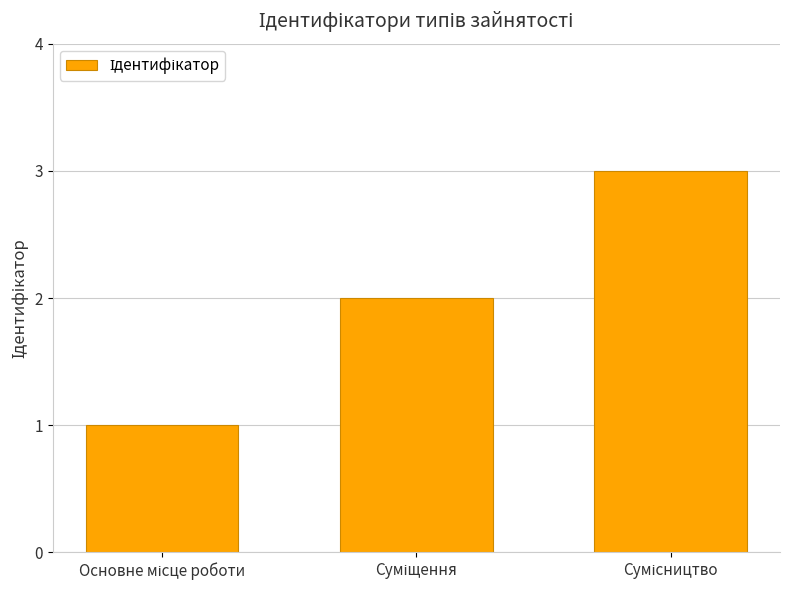

Reading left to right, transcribe all the data shown in this chart.

1	2	3